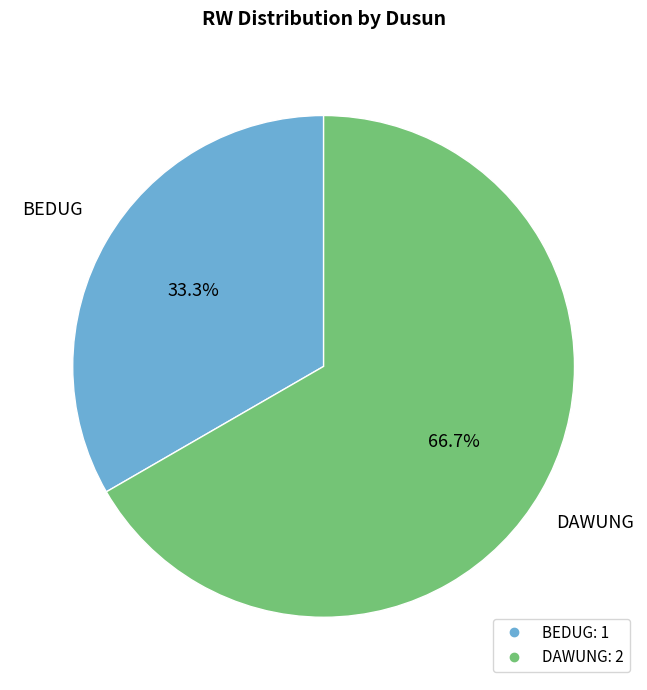

Which has a higher value, DAWUNG or BEDUG?

DAWUNG